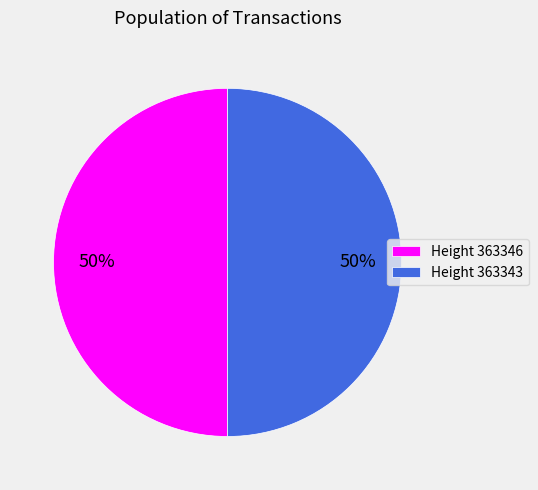

What is the ratio of the value at Height 363346 to the value at Height 363343?

1.0